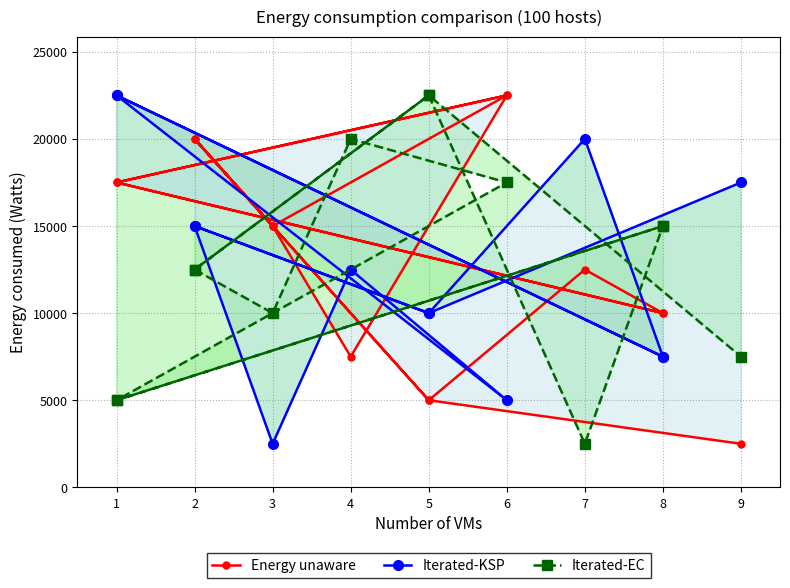

Which has a higher value, 8 or 1?

1